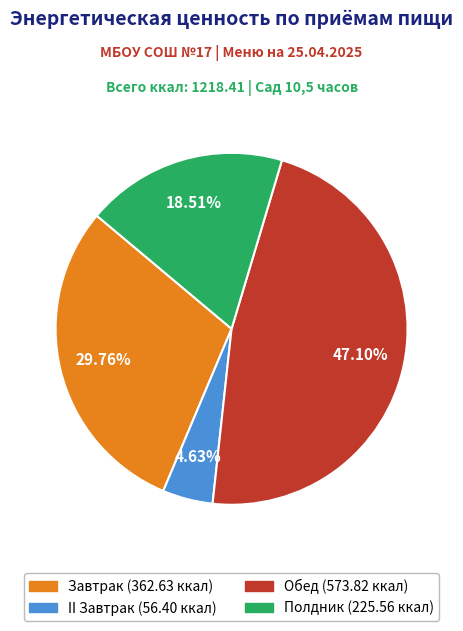

What is the largest slice in the pie chart?

Обед